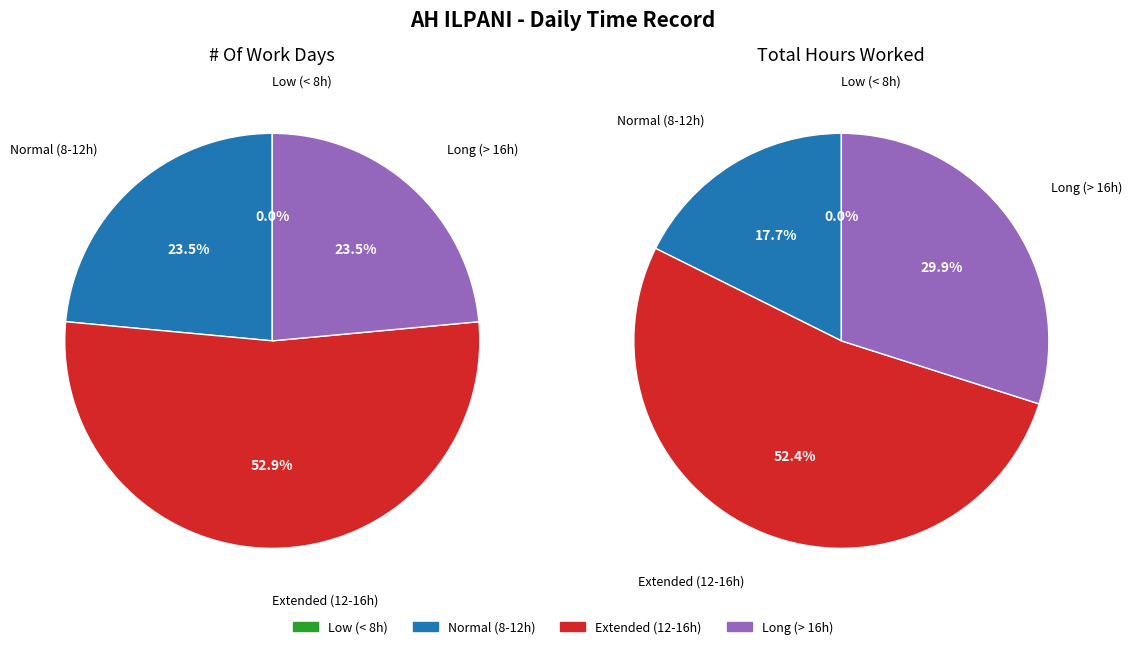

Is 17.02 the majority of the pie?

No